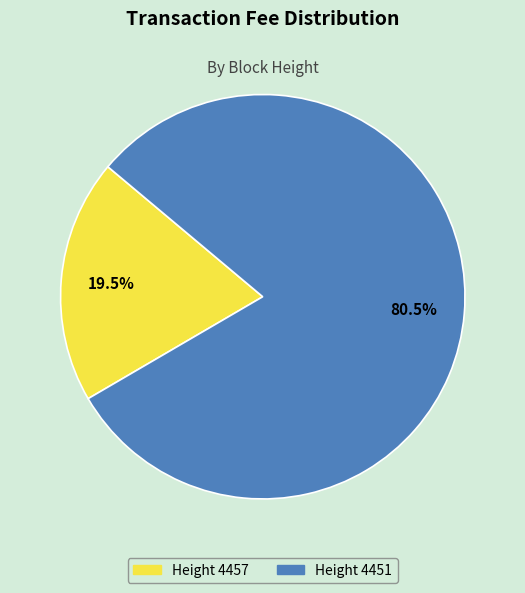

Does any single category account for the majority?

Yes